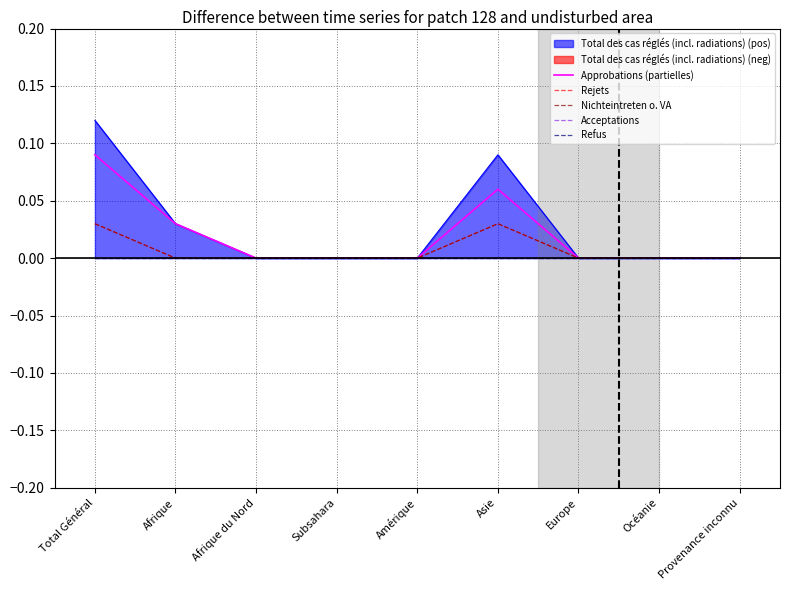

True or false: Nichteintreten o. VA and Acceptations intersect in this chart.

False